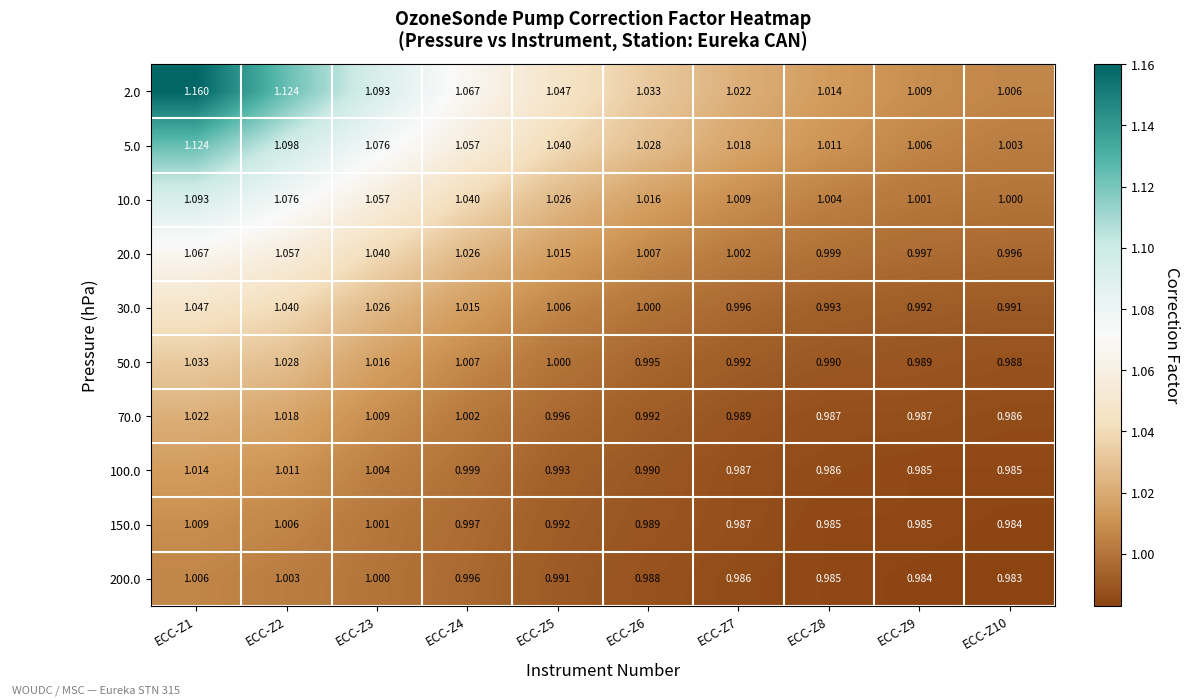

What is the total value across all series at ECC-Z3?

10.3